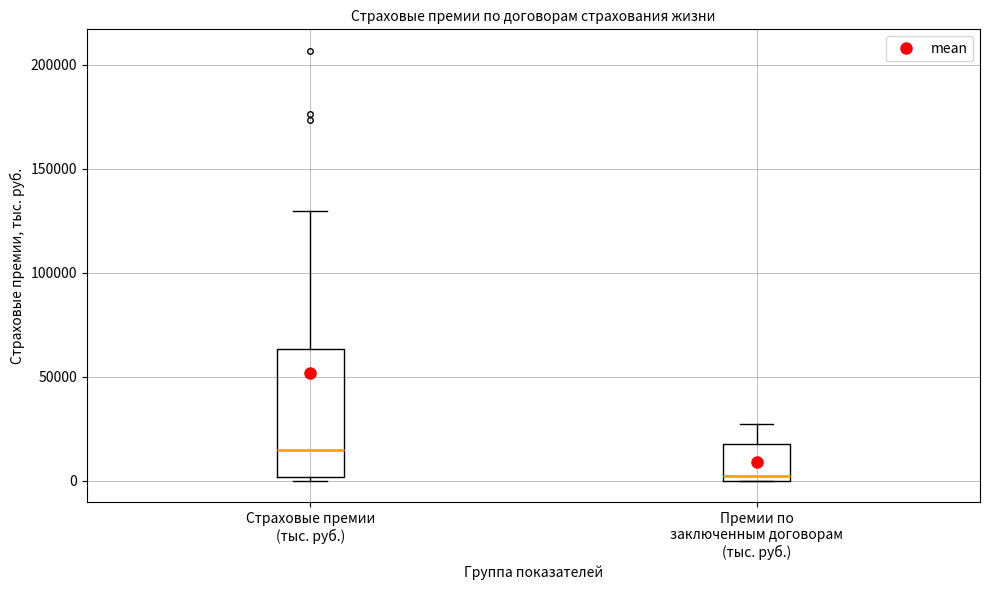

Which box is the tallest, from its lower edge to its upper edge?

Страховые премии (тыс. руб.)